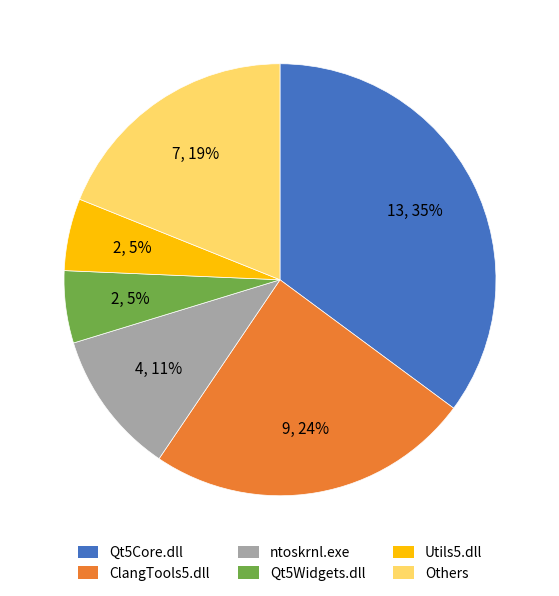

What is the ratio of the value at Others to the value at ClangTools5.dll?

0.8